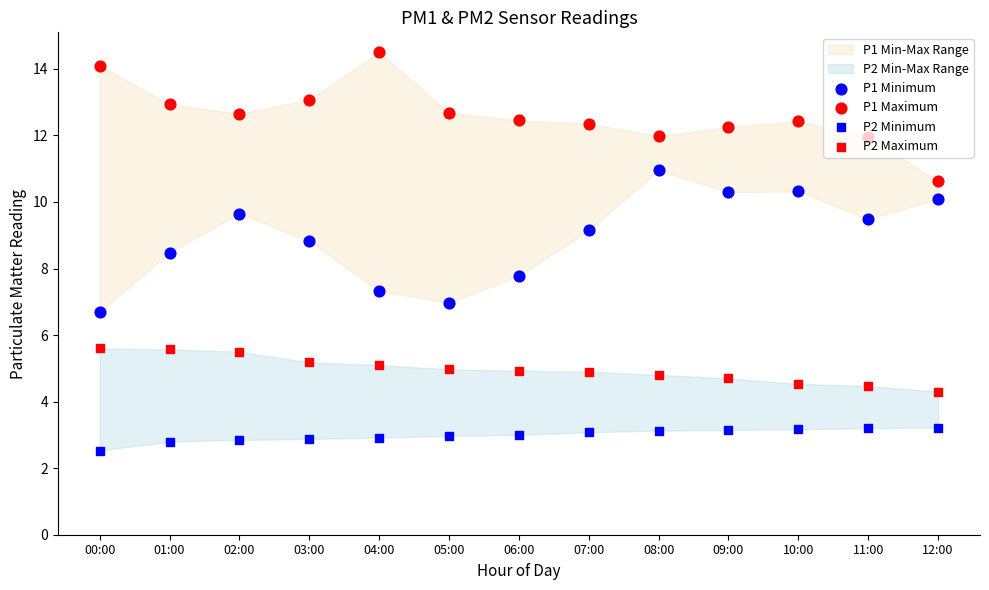

Which series has the widest spread of Y values?

P1 Minimum